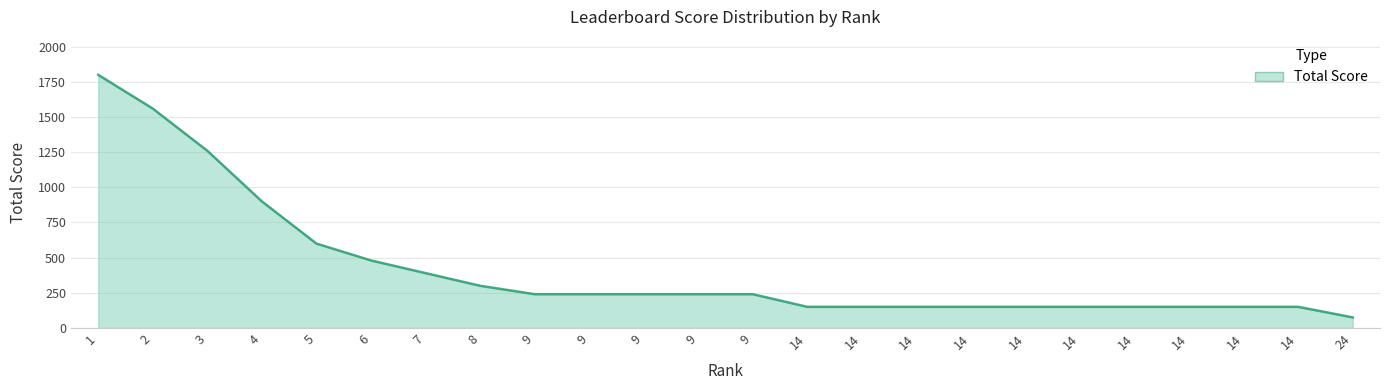

What is the greatest value displayed?

1800